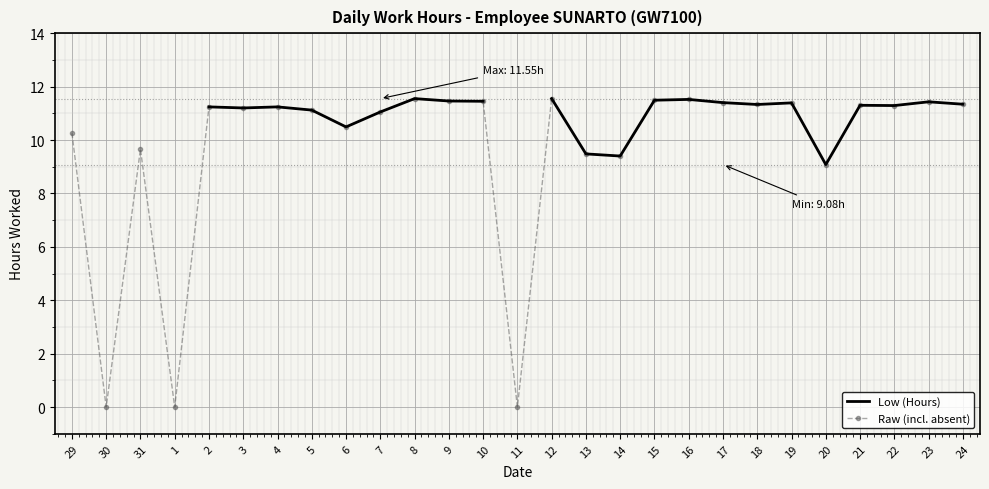

Count the number of categories in the chart.

27